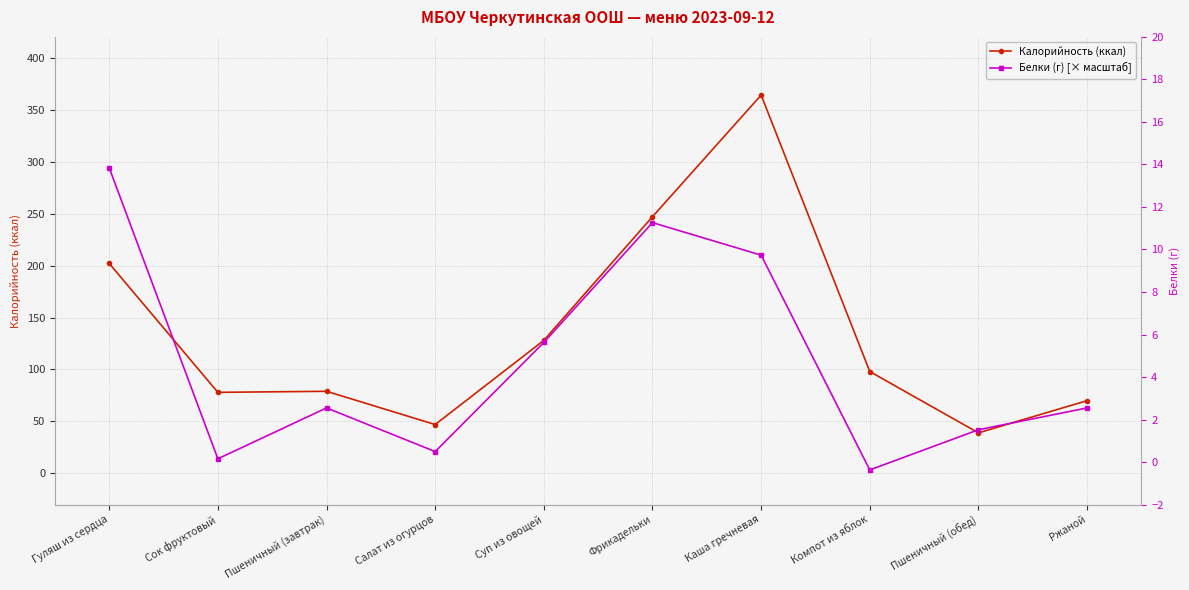

True or false: Белки (г) [× масштаб] has more than 1 interior local peaks.

True